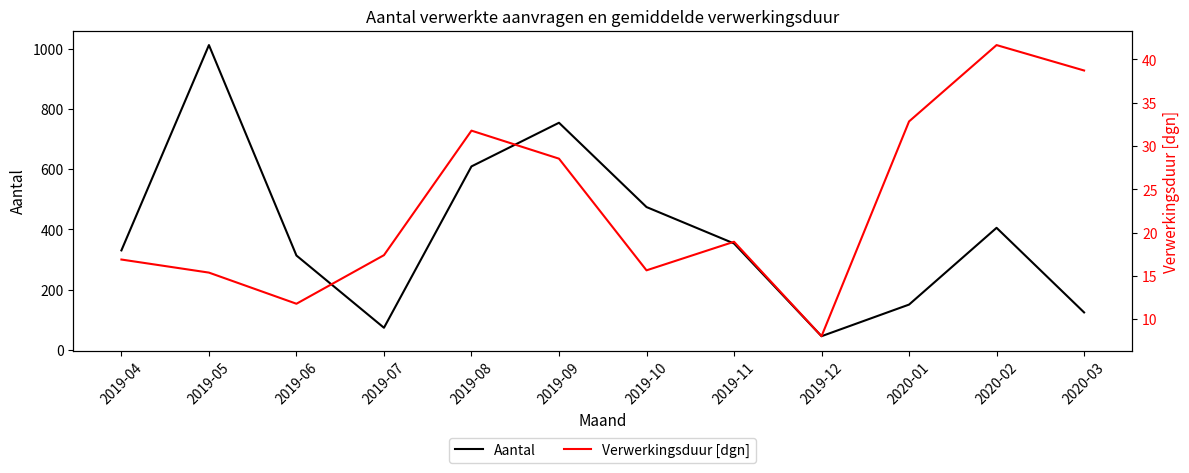

How many lines are shown in the chart?

2